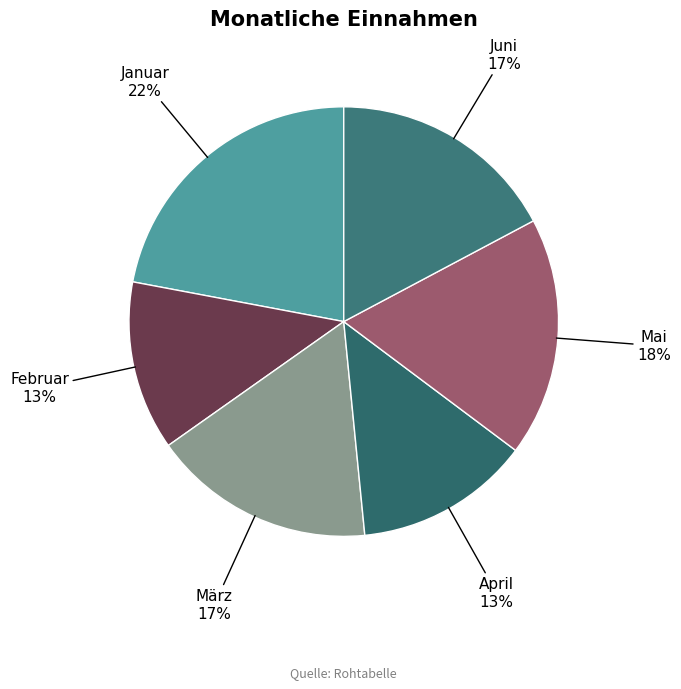

What is the ratio of the value at Januar to the value at April?

1.7